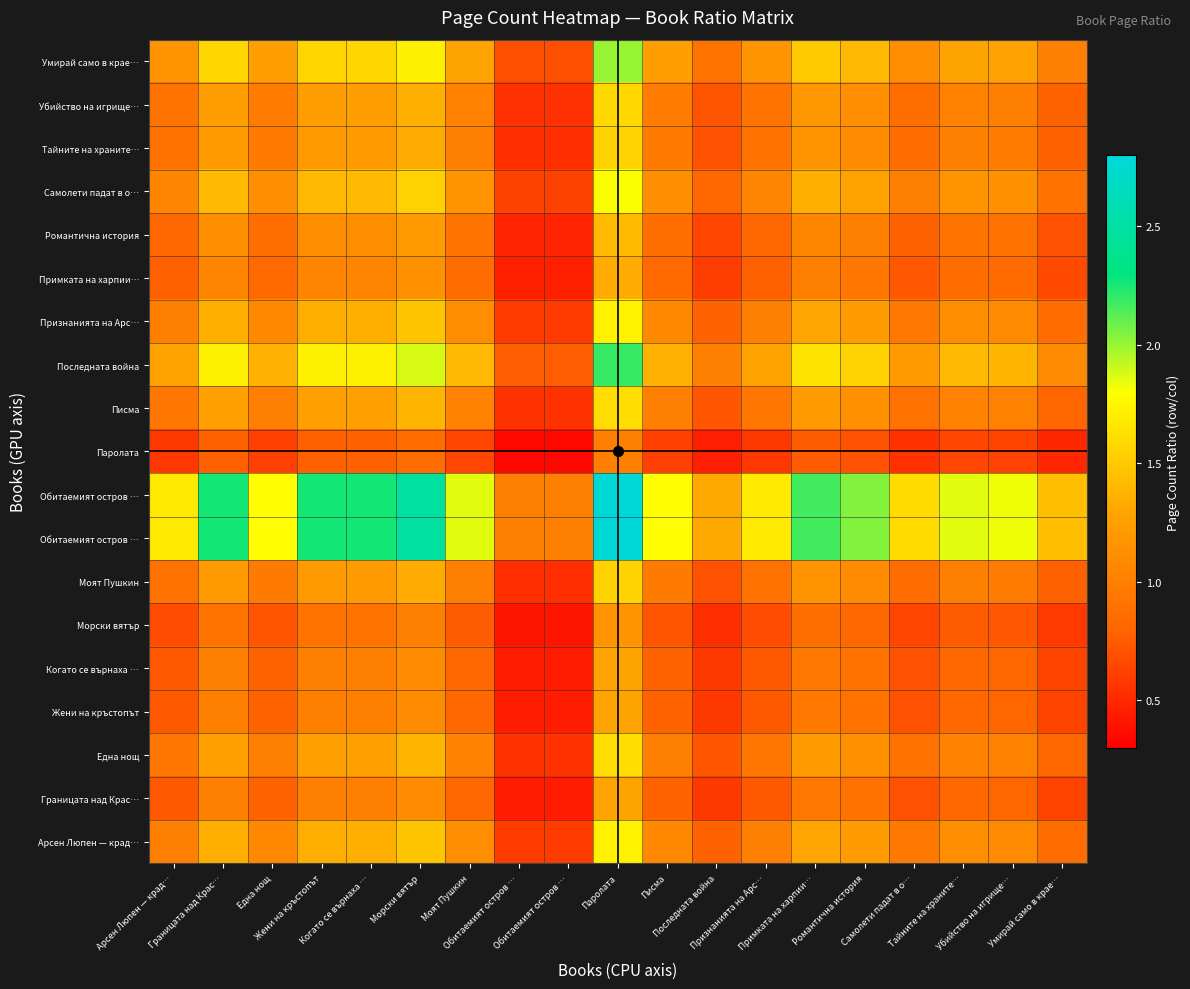

What is the greatest value displayed?

2.9